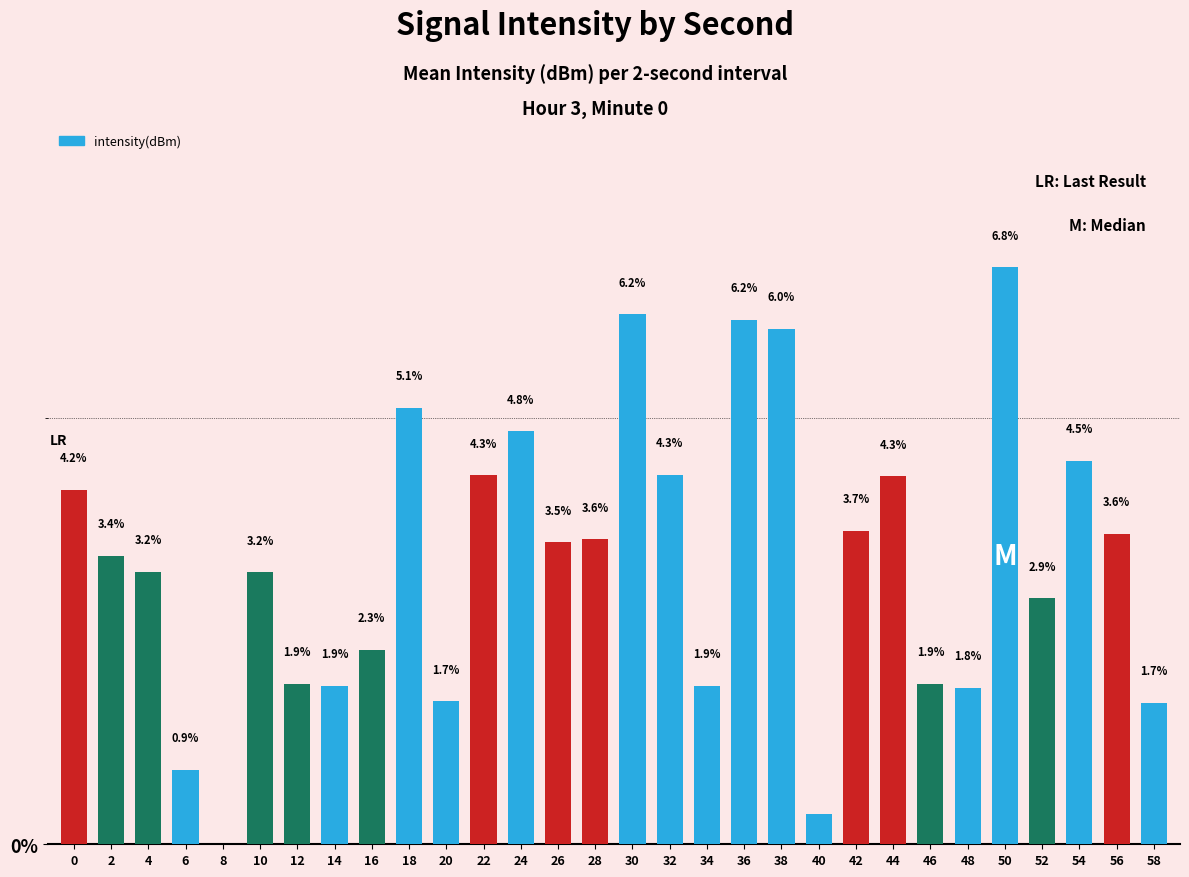

Which label corresponds to the smallest value in the chart?

8